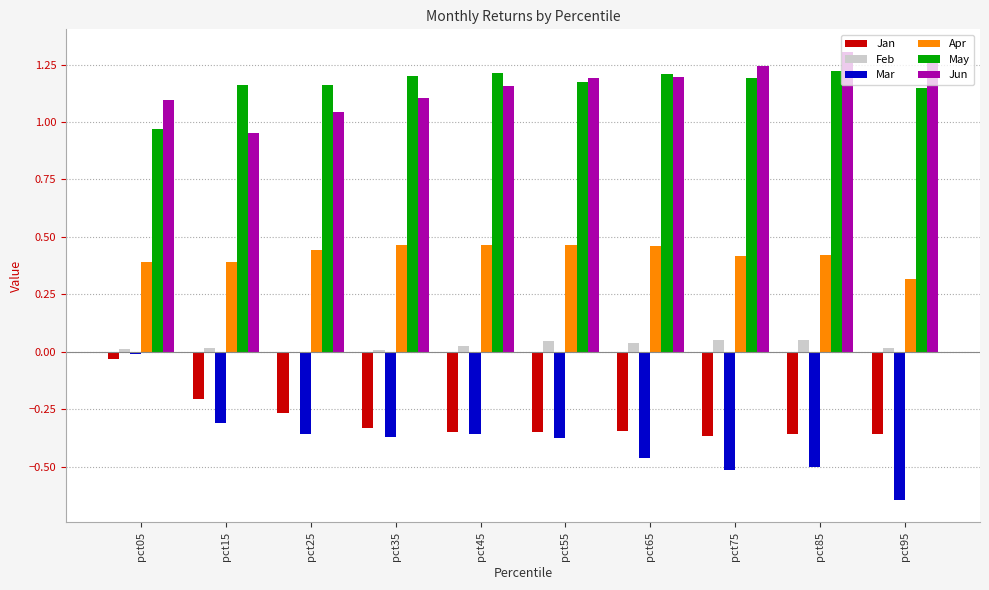

What is the sum of all Jun values?

11.6